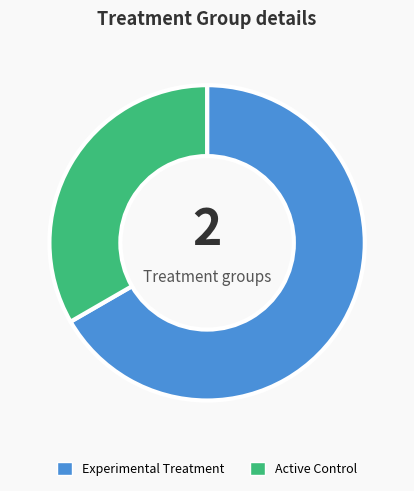

What is the majority slice?

Experimental Treatment